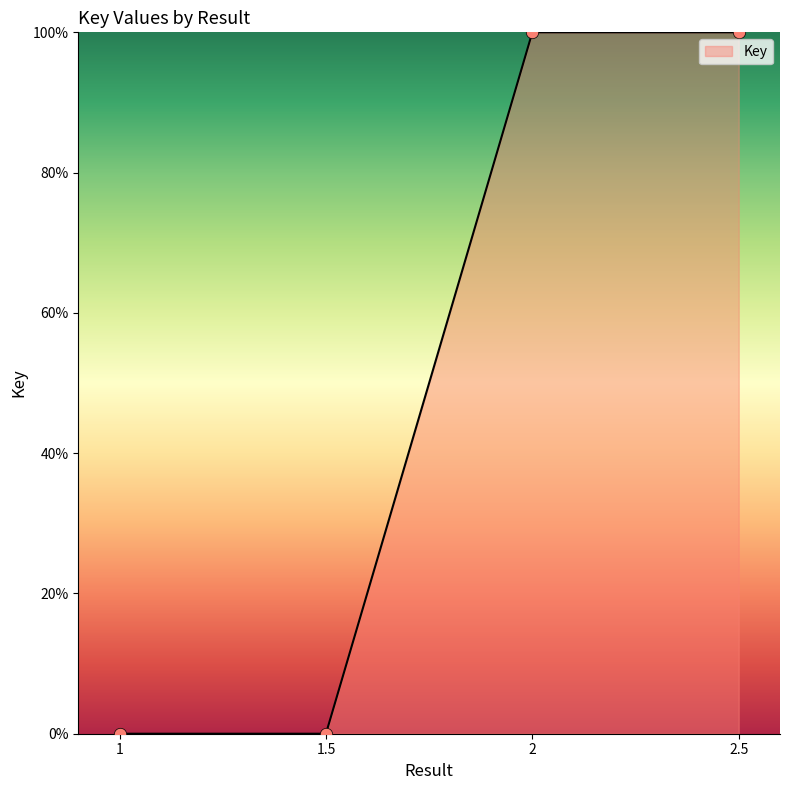

What is the change in value from 1 to 2?

+100